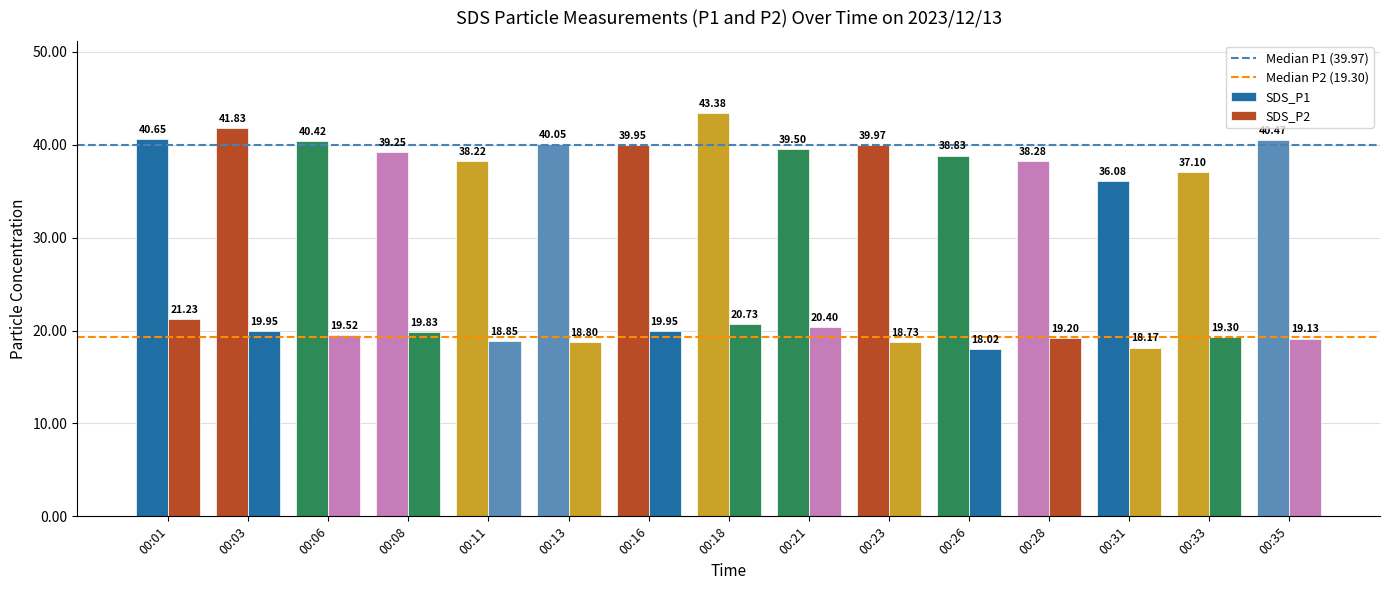

What is the value of the SDS_P2 bar at the 6th from the left?

18.8